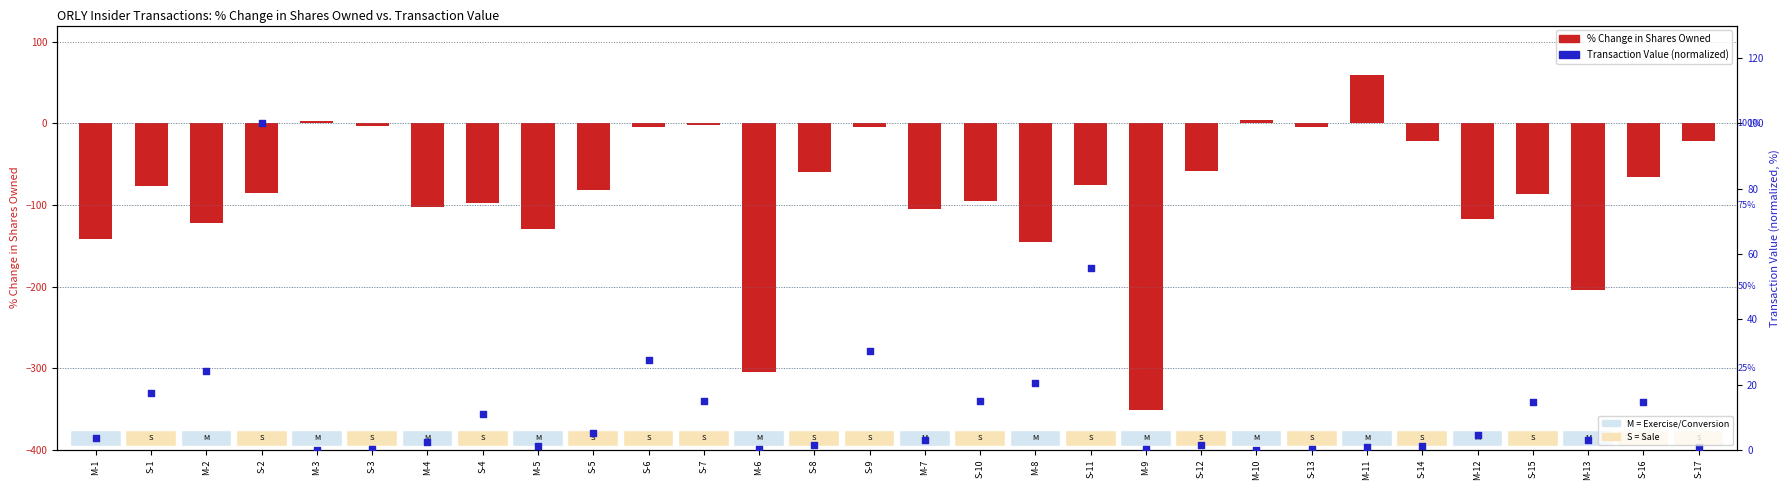

Which series reaches the maximum Y coordinate?

transactionValue (normalized)